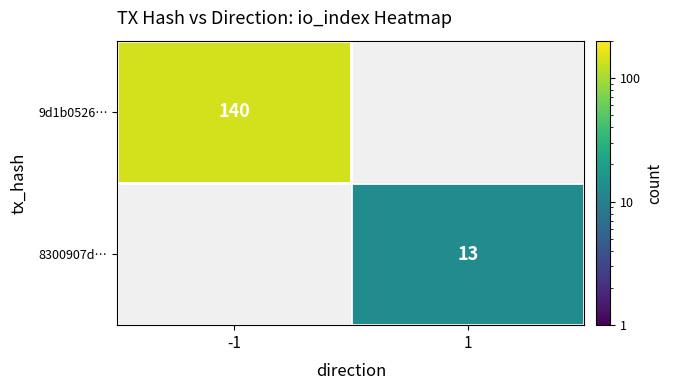

The value of 8300907d… at 1 is 6. True or false?

False